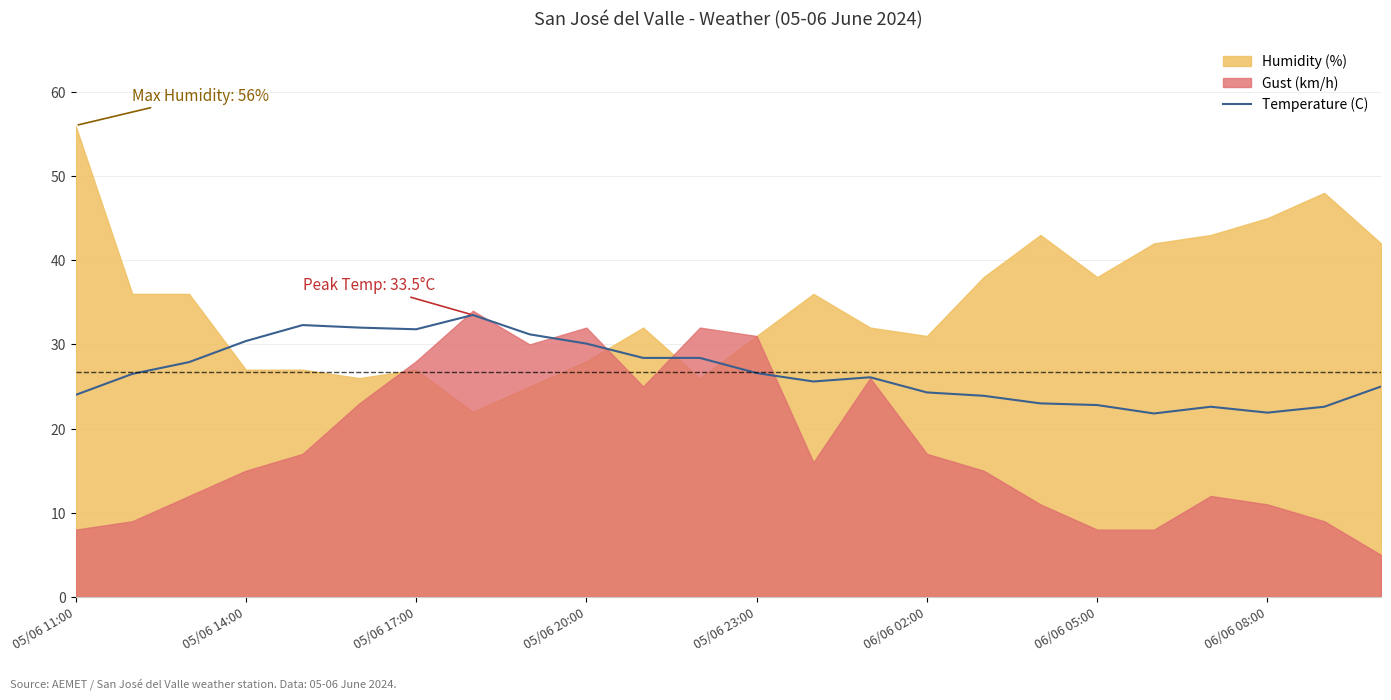

What is the change in value from 8 to 14?

-5.1